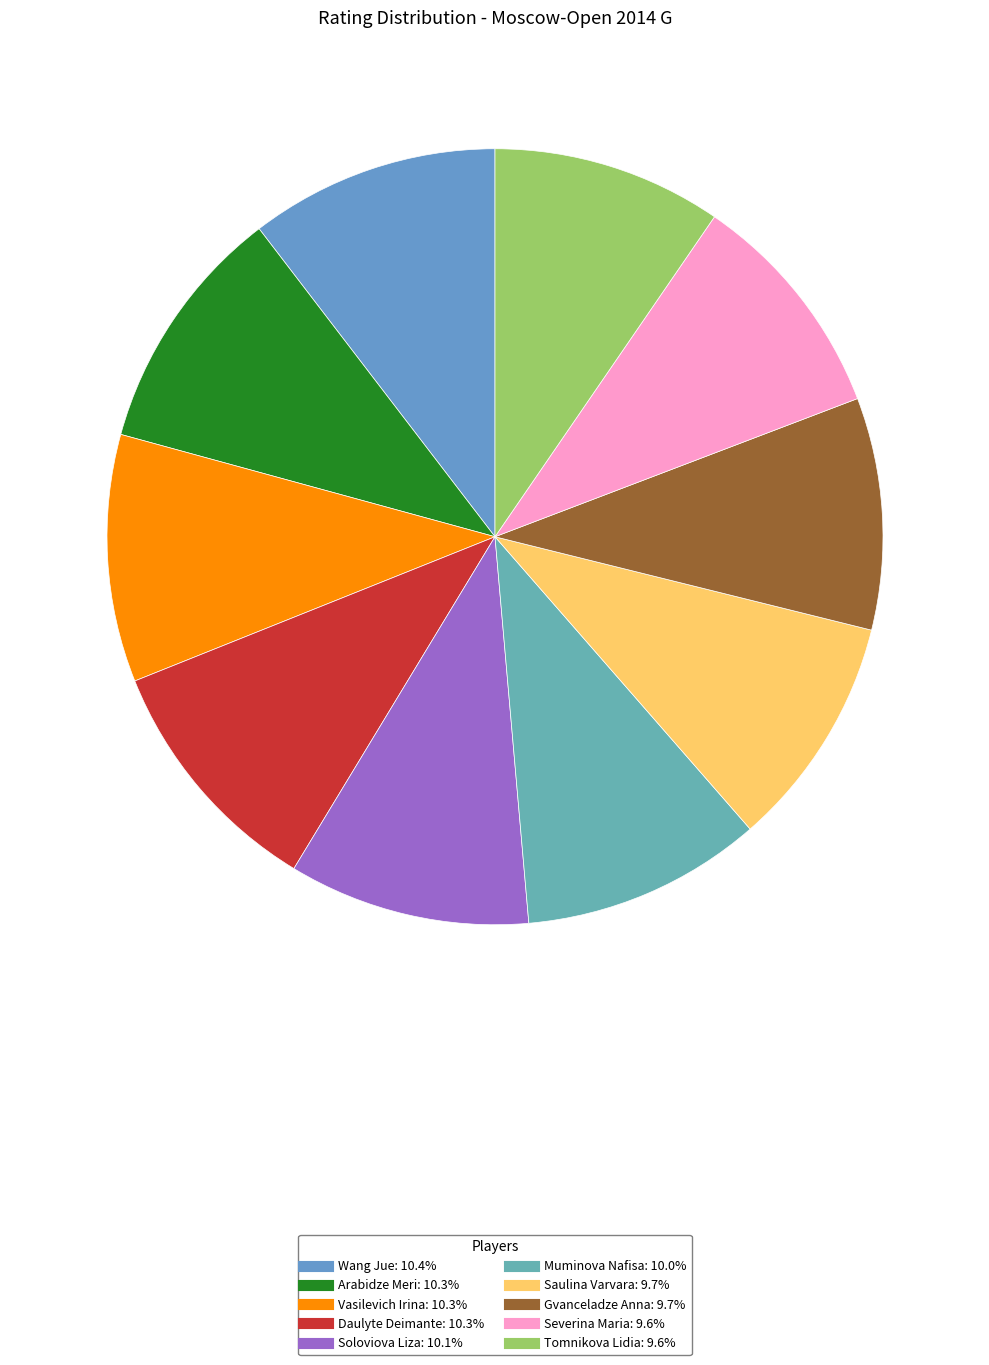

Approximately how many times larger is the value at Wang Jue compared to Saulina Varvara?

1.1